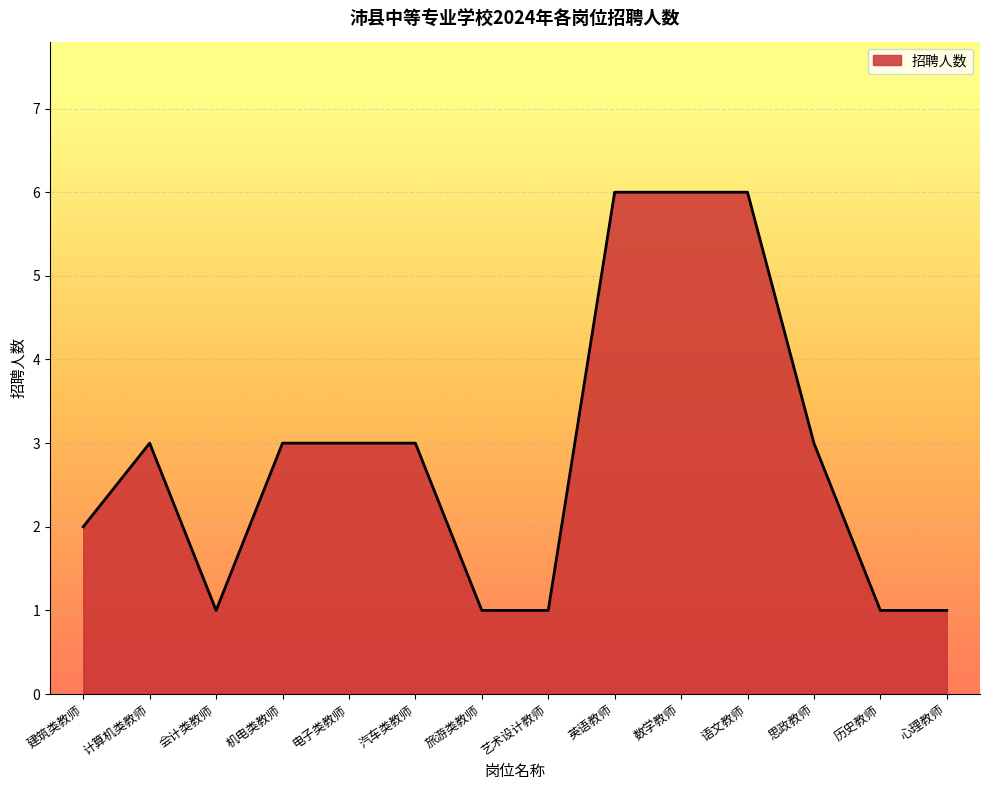

What position from the right is 建筑类教师?

14